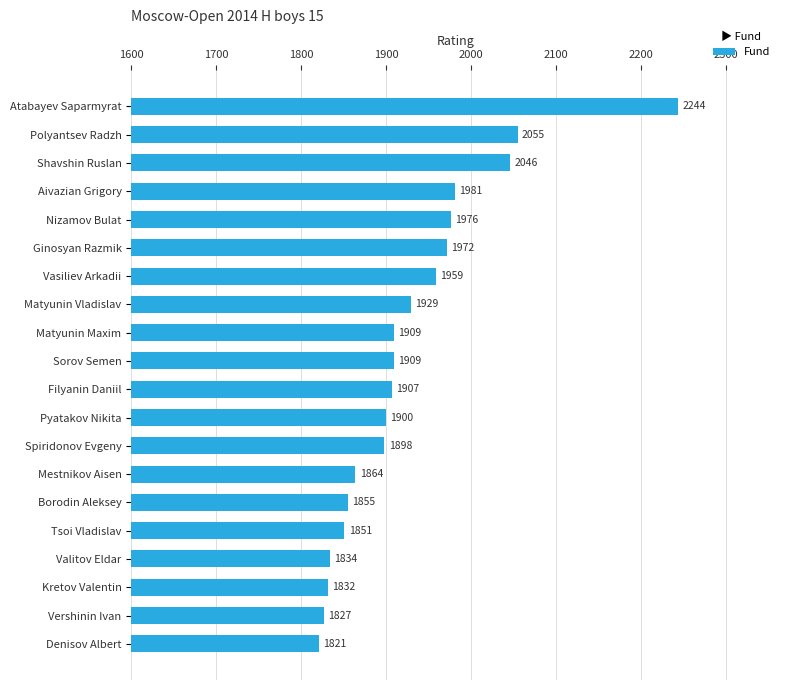

What is the label of the 9th bar from the top?

Matyunin Maxim